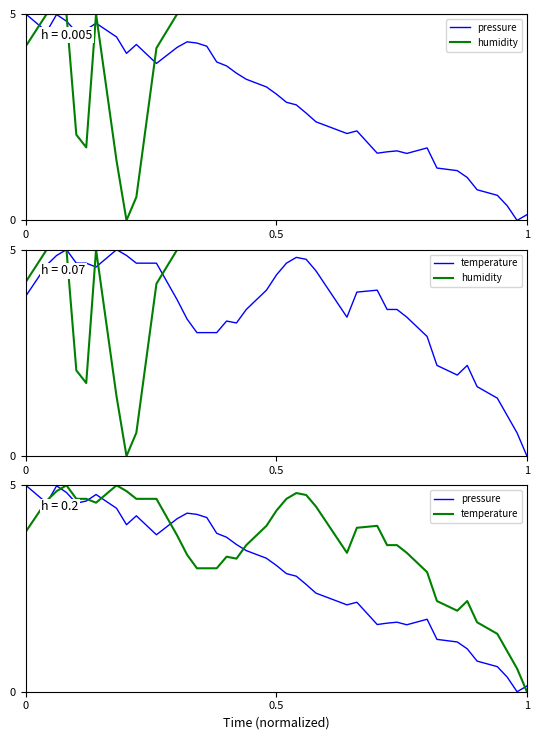

List the series in order of their peak value, lowest first.

pressure, humidity, temperature